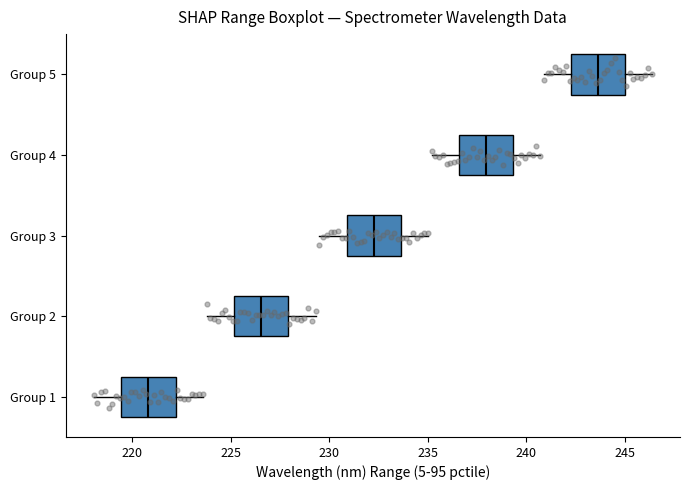

Reading bottom to top, read every box against the x-axis: the position of its median line, the range the box covers, and the ends of its whiskers. The values are not printed on the chart, so give them approximately, as read against the axis.

Group 1: median 221.0, box 219.5 to 222.0, whiskers 218.0 to 223.5
Group 2: median 226.5, box 225.0 to 228.0, whiskers 224.0 to 229.5
Group 3: median 232.5, box 231.0 to 233.5, whiskers 229.5 to 235.0
Group 4: median 238.0, box 236.5 to 239.5, whiskers 235.0 to 240.5
Group 5: median 243.5, box 242.5 to 245.0, whiskers 241.0 to 246.5